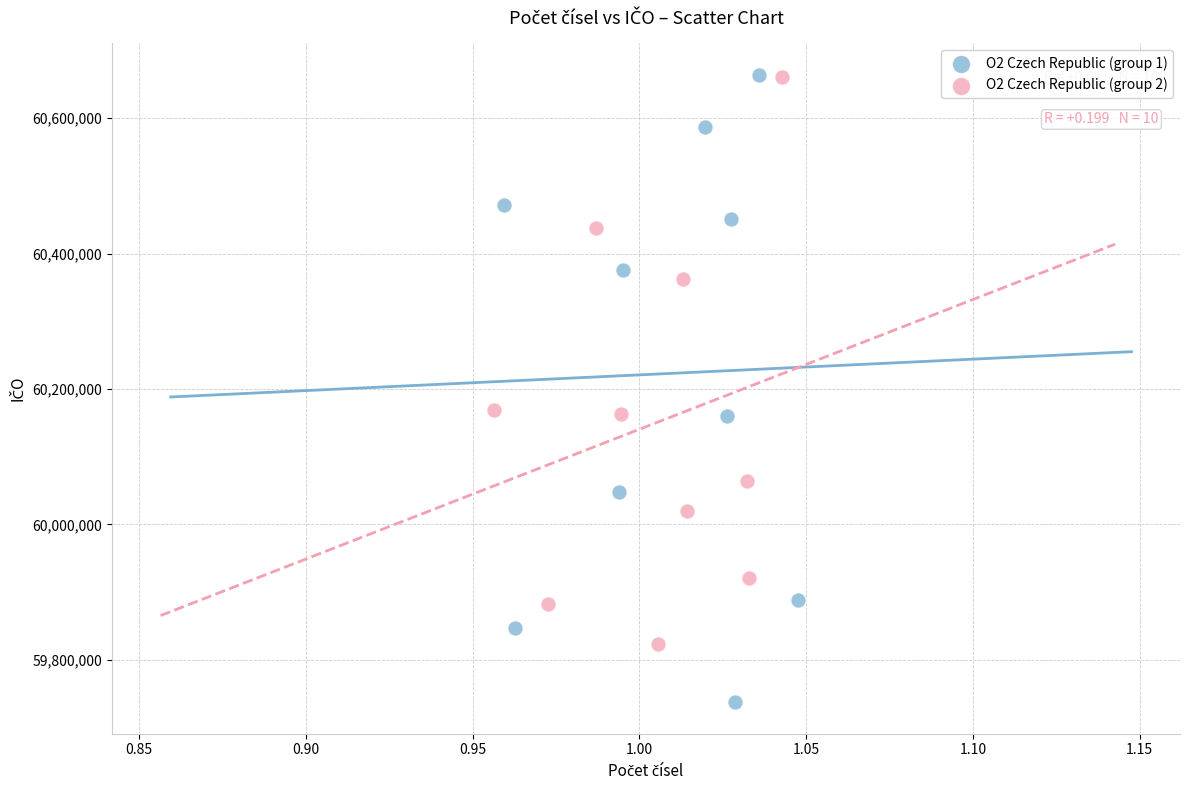

Which series contains the lowest Y value?

O2 Czech Republic (group 1)